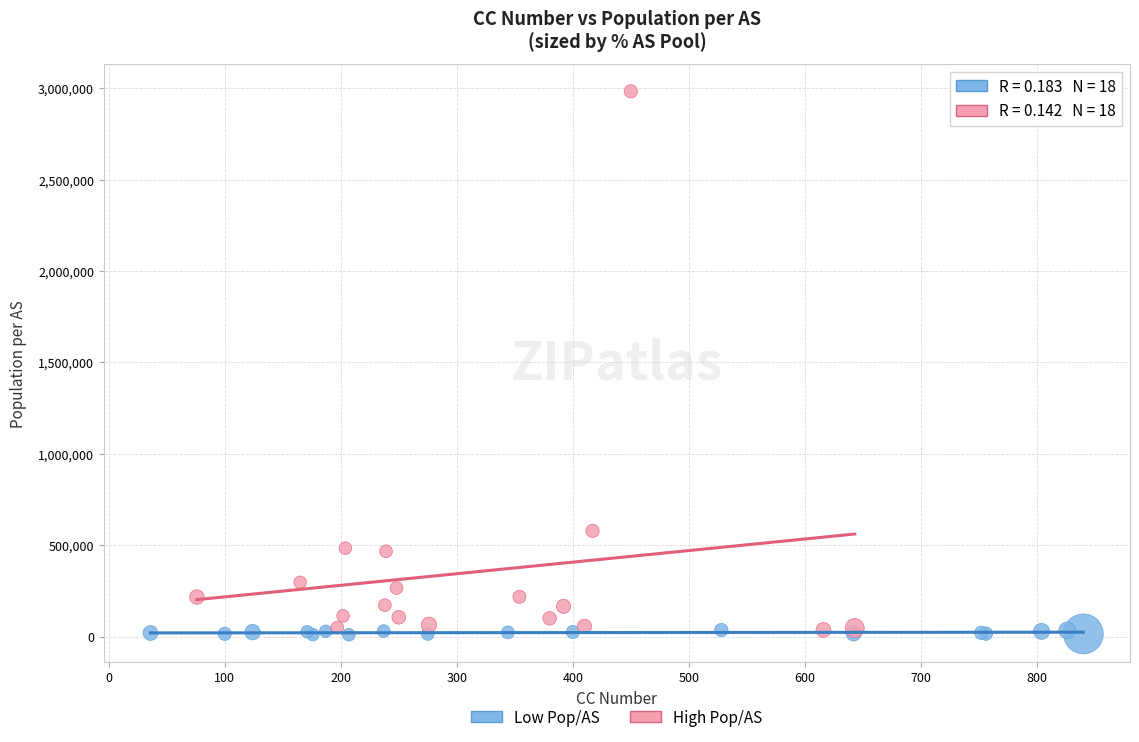

Which series contains the highest Y value?

High Pop/AS